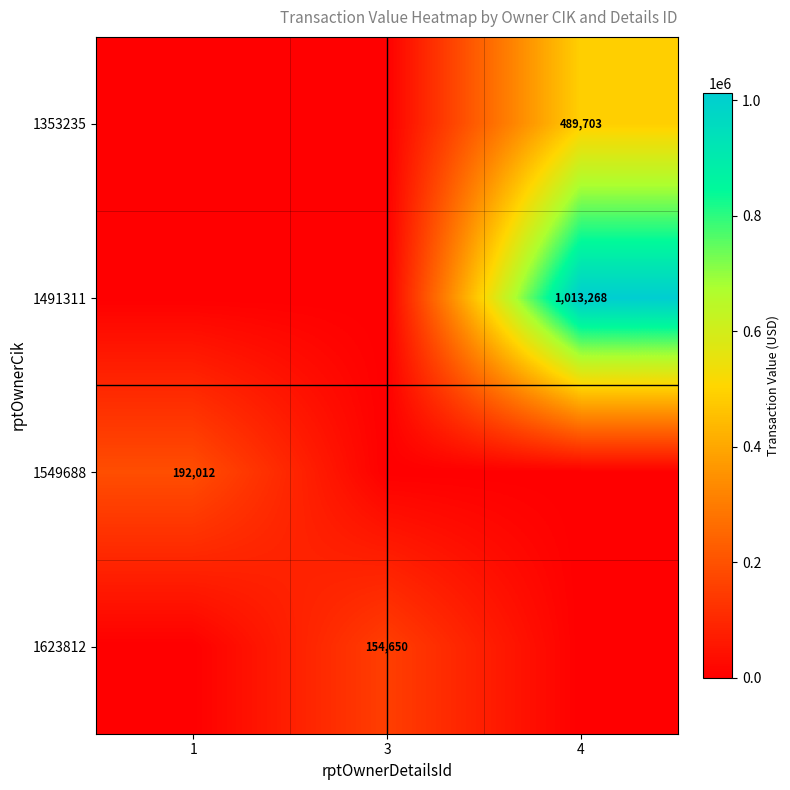

The 1549688 series shows 192012 at 1. True or false?

True